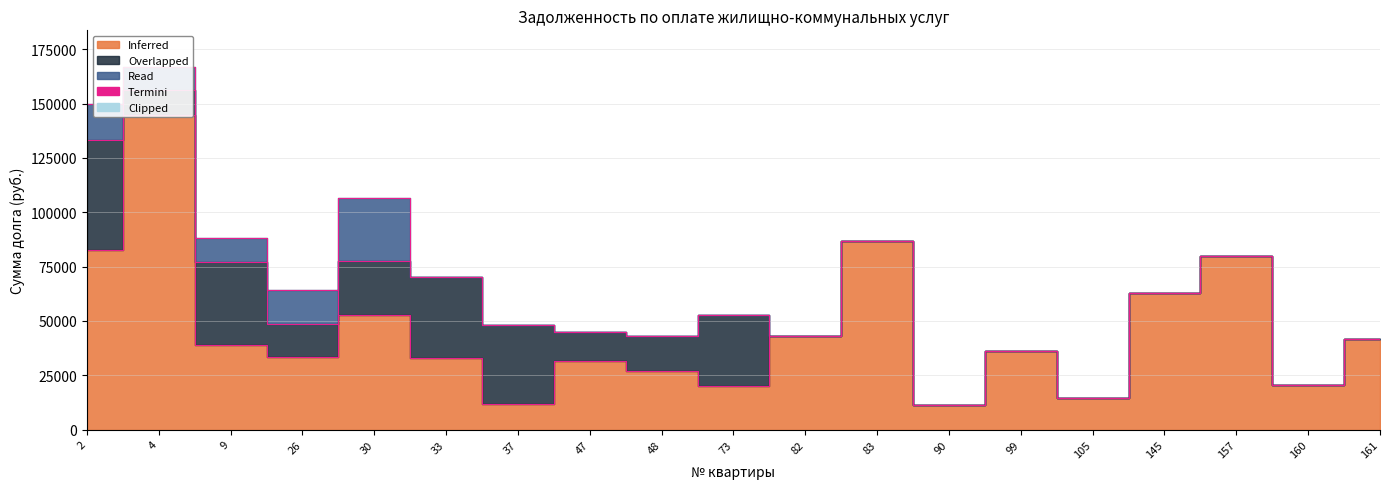

Is the value of Overlapped at 33 greater than the value of Inferred at 145?

No